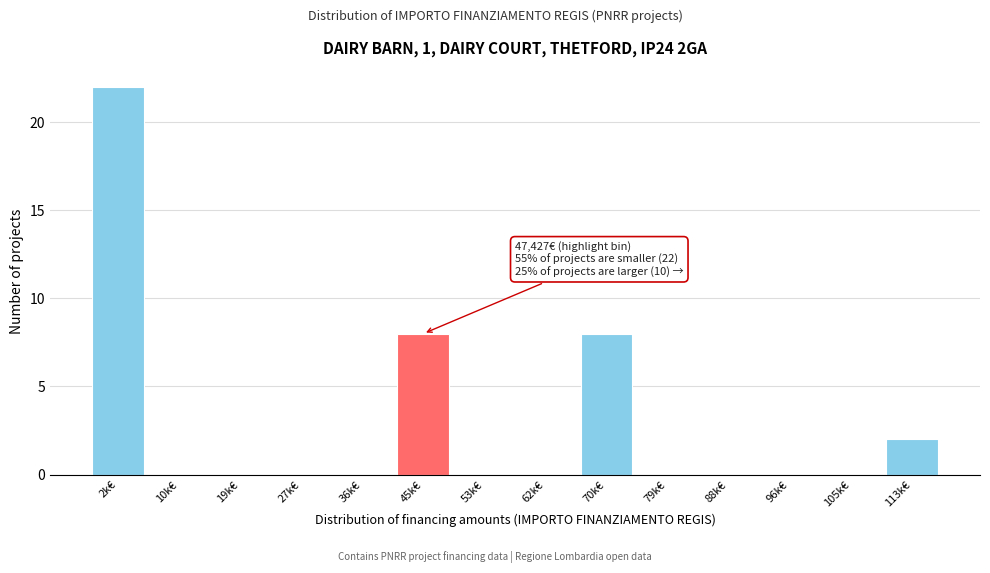

Reading left to right, extract all data points from this chart.

2k€=22	10k€=0	19k€=0	27k€=0	36k€=0	45k€=8	53k€=0	62k€=0	70k€=8	79k€=0	88k€=0	96k€=0	105k€=0	113k€=2